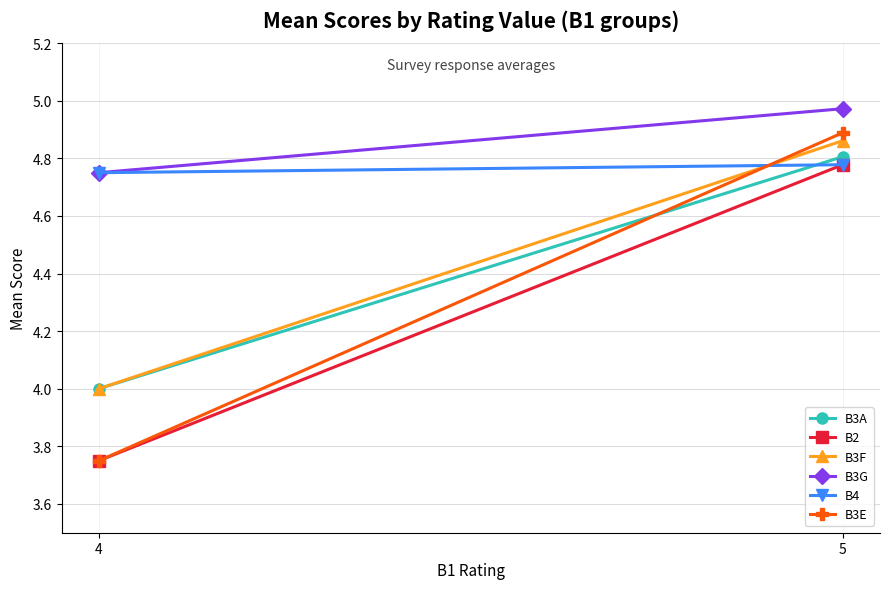

Which series changed the most between 4 and 5?

B3E